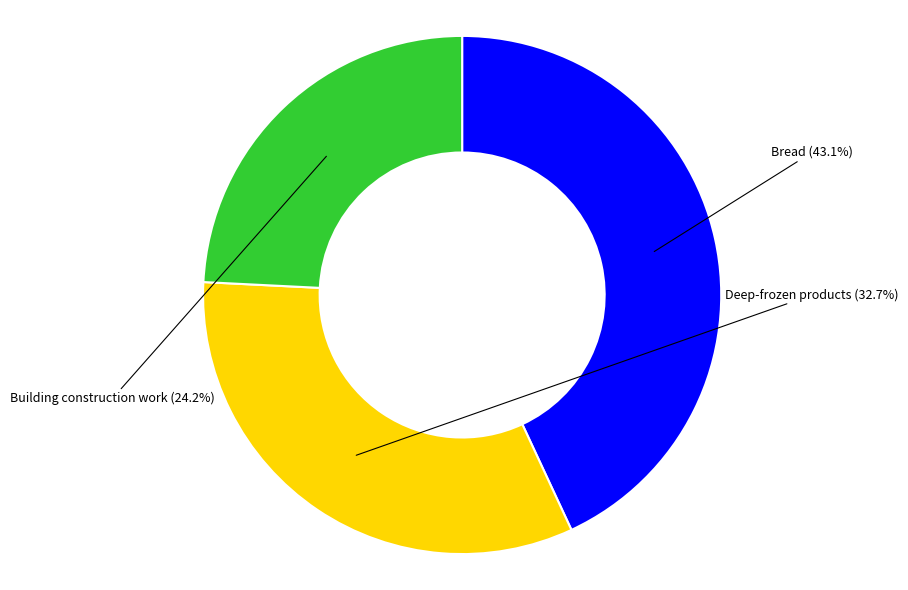

True or false: Bread accounts for 54% of the total.

False